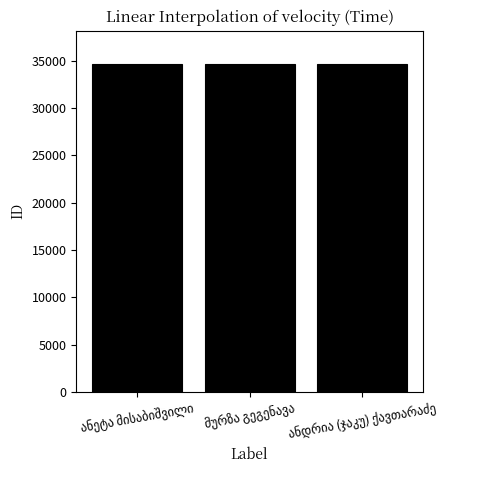

What is the value of the 2nd bar from the left?

34683